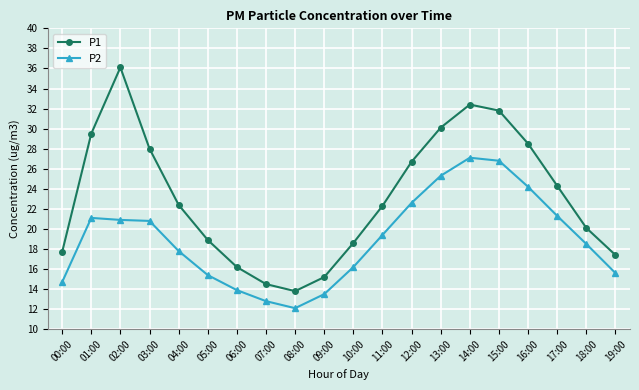

True or false: P1 and P2 intersect in this chart.

False